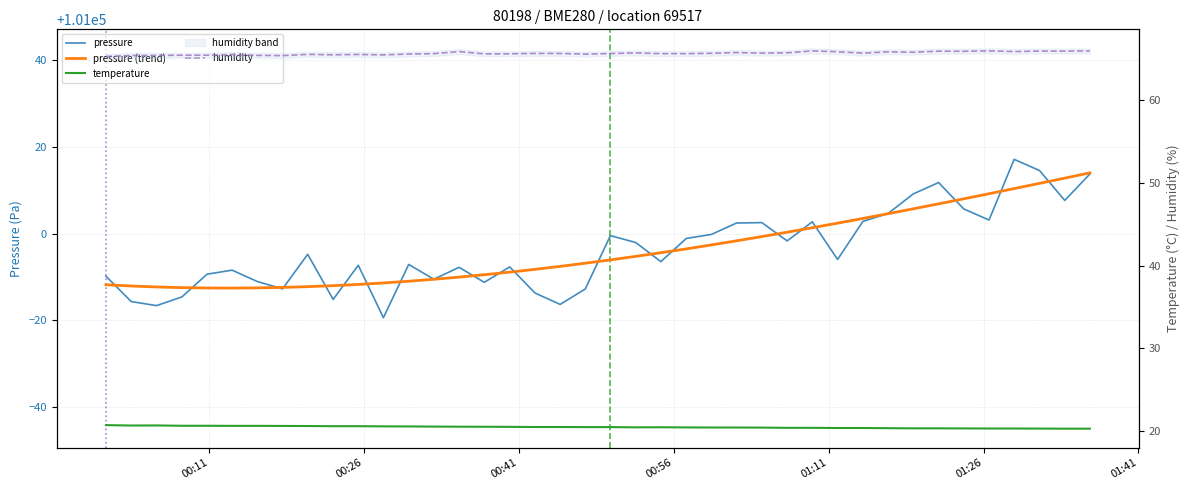

Is it true that humidity equals 13.4 at 33?

False